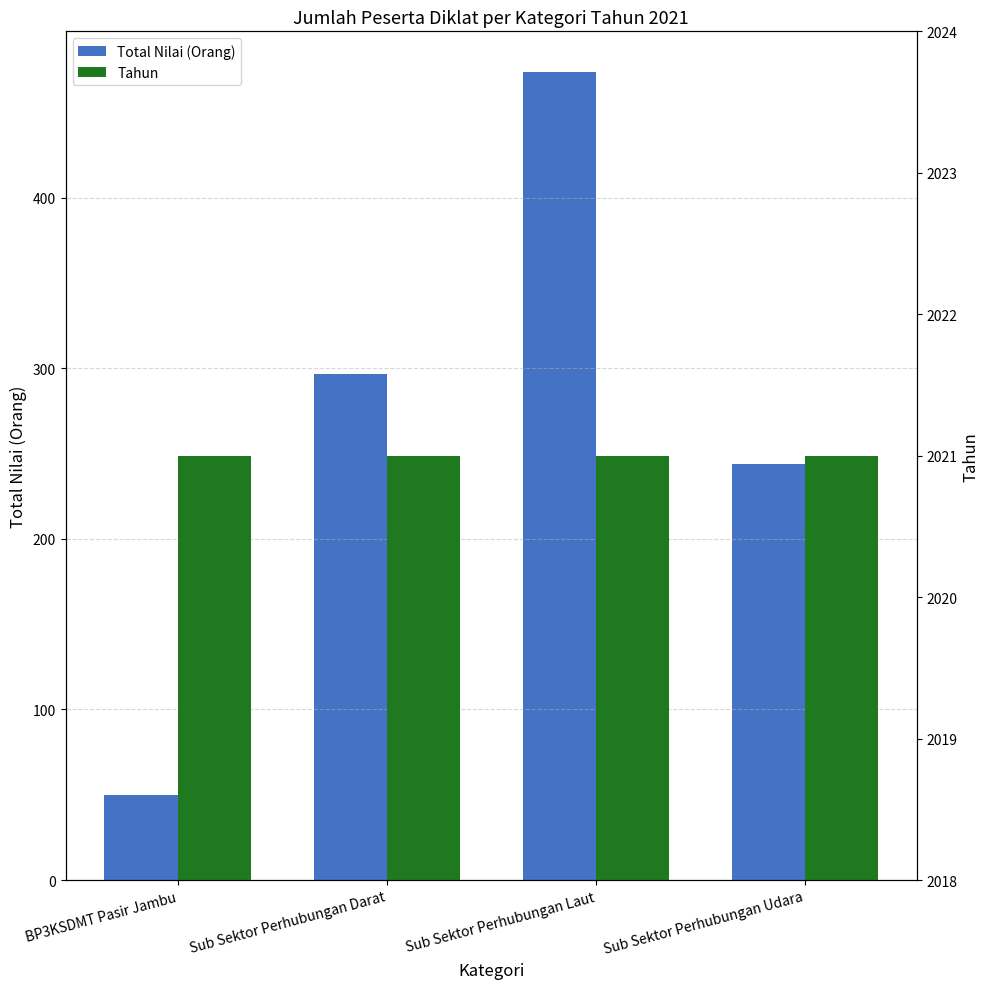

Which series changed the most between Sub Sektor Perhubungan Darat and Sub Sektor Perhubungan Laut?

Total Nilai (Orang)